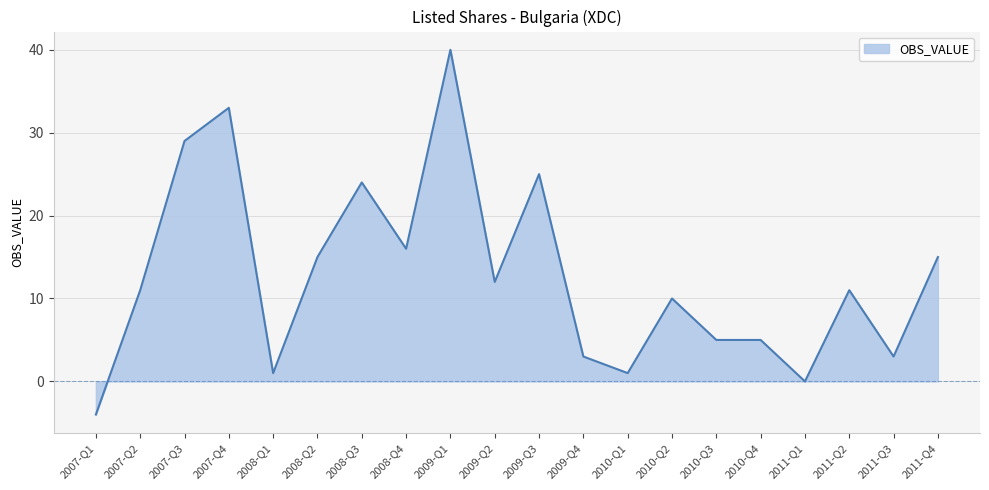

What position from the right is 2007-Q4?

17